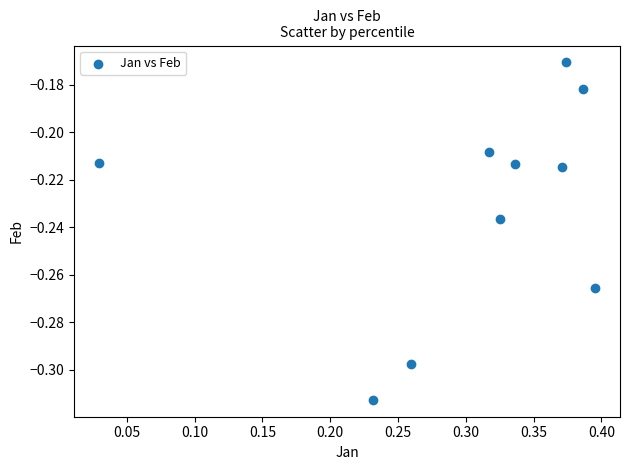

What is the average X value?

0.3